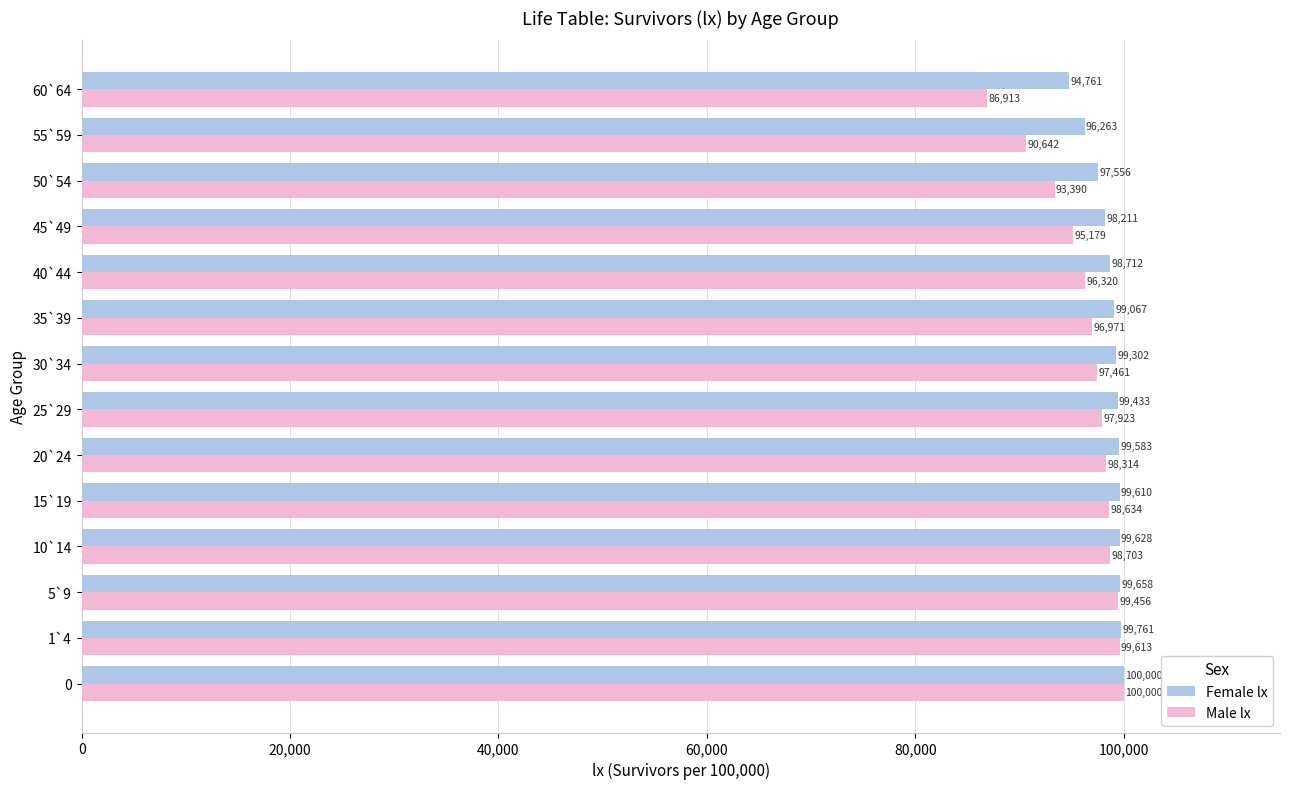

At how many categories does at least one series exceed 99946?

1